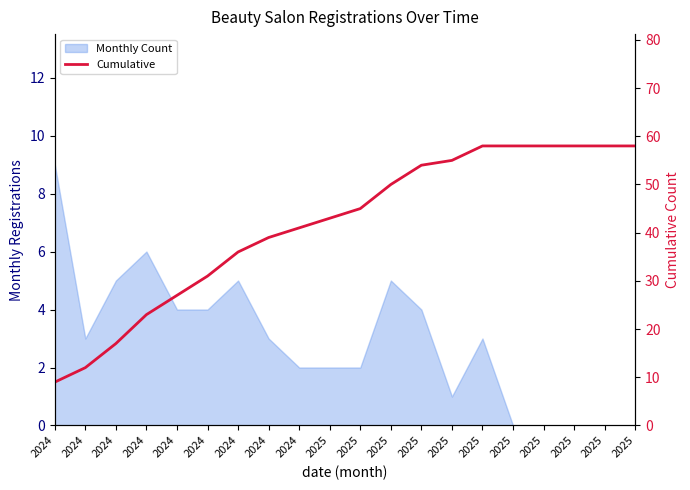

What is the average value?

42